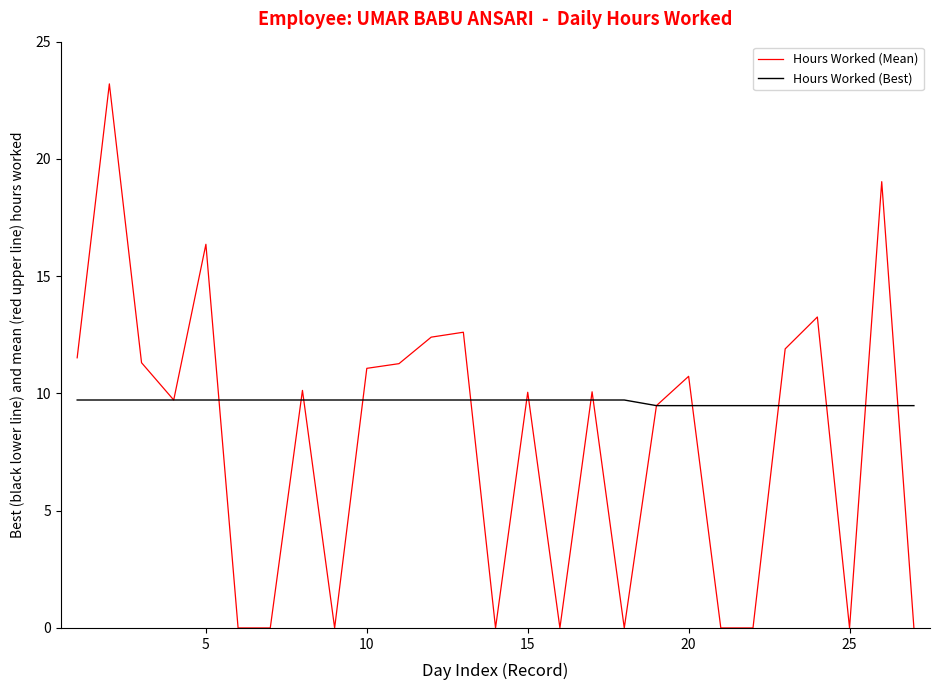

What is the maximum value shown in the chart?

23.2